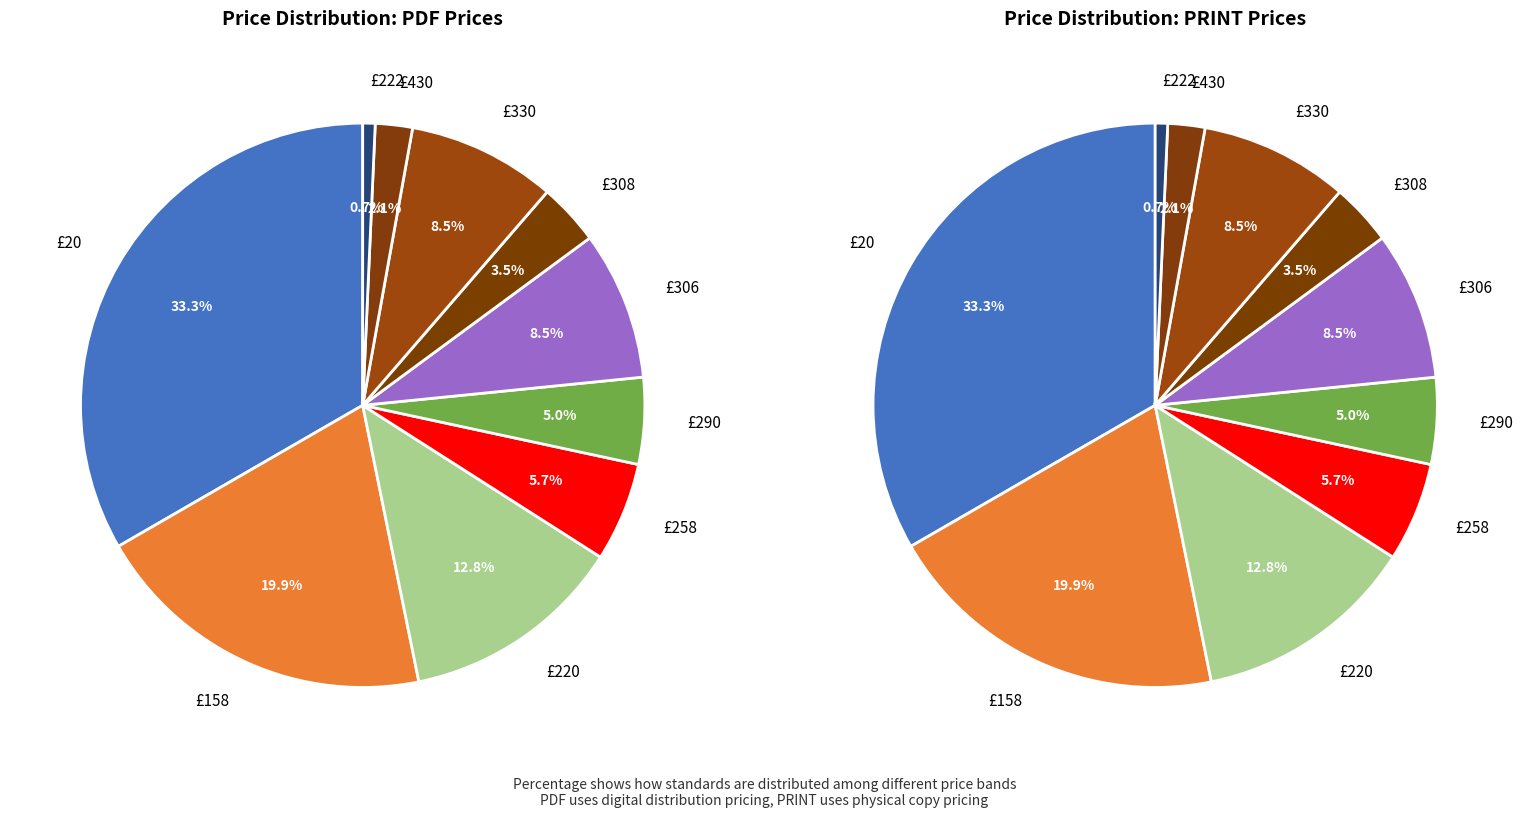

The 20.0 slice represents 27% of the pie. True or false?

False